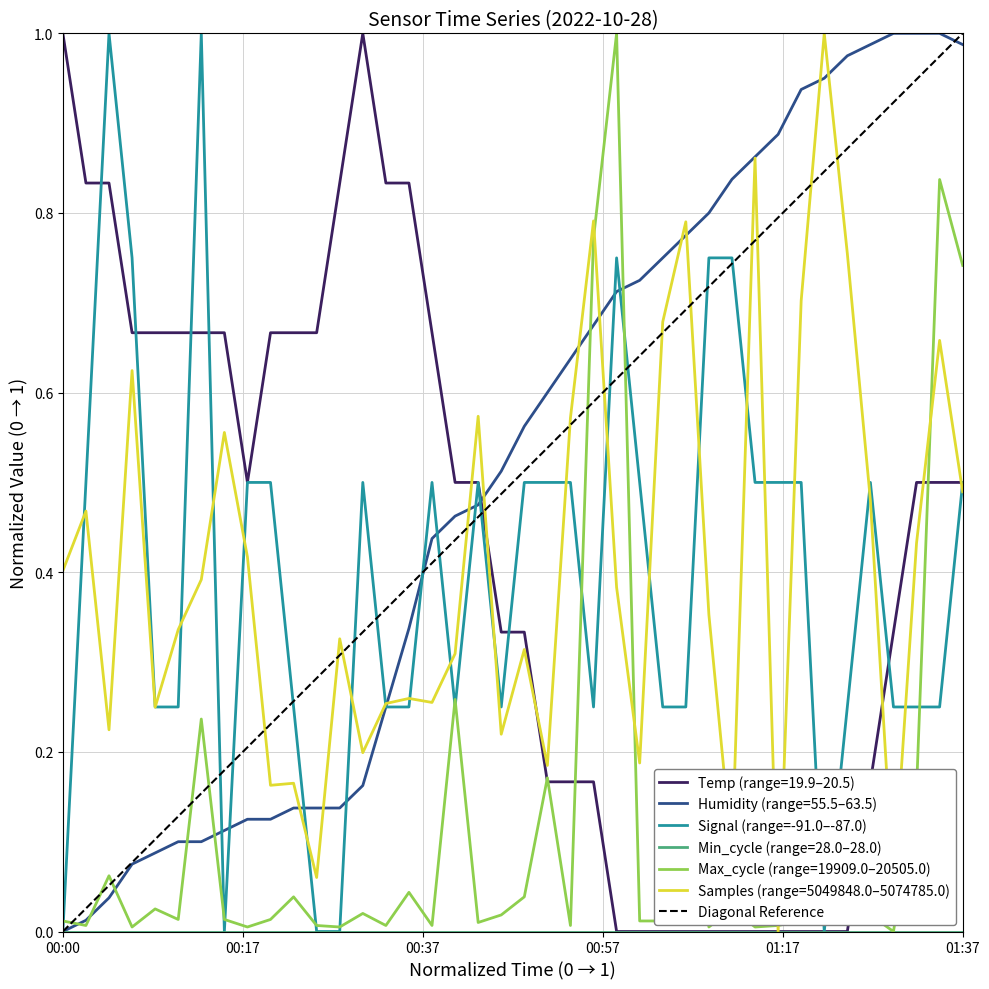

After their last crossing, which series has the higher values: Humidity or Signal?

Humidity